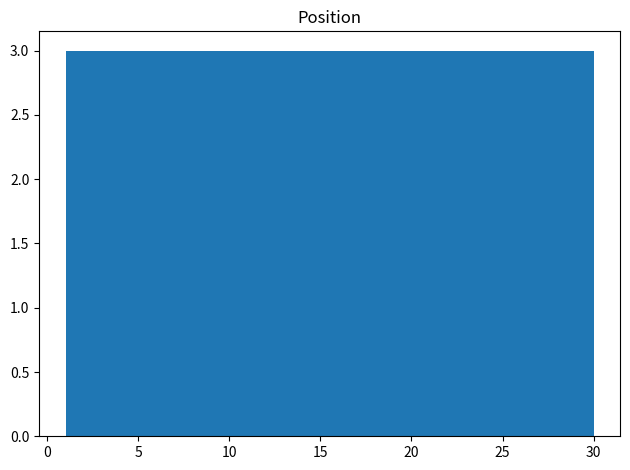

Reading left to right, list every bar in this chart as the range it spans on the x-axis followed by its height. Neither the bar edges nor the heights are printed on the chart, so give them approximately, as read against the axes.

1.0 to 3.9: 3
3.9 to 6.8: 3
6.8 to 9.7: 3
9.7 to 12.6: 3
12.6 to 15.5: 3
15.5 to 18.4: 3
18.4 to 21.3: 3
21.3 to 24.2: 3
24.2 to 27.1: 3
27.1 to 30.0: 3